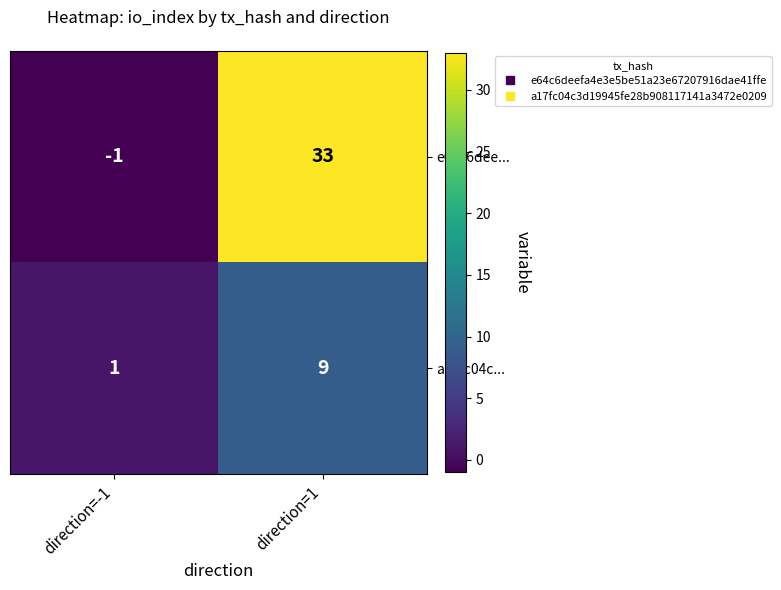

The a17fc04c... series shows 0 at direction=-1. True or false?

False